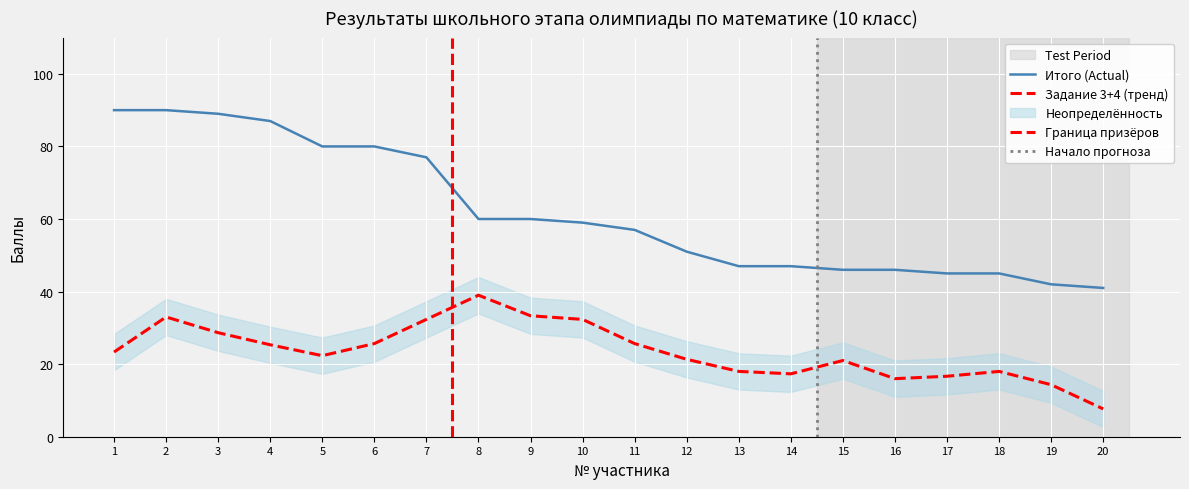

True or false: Итого and Задание 3 cross at least once.

False